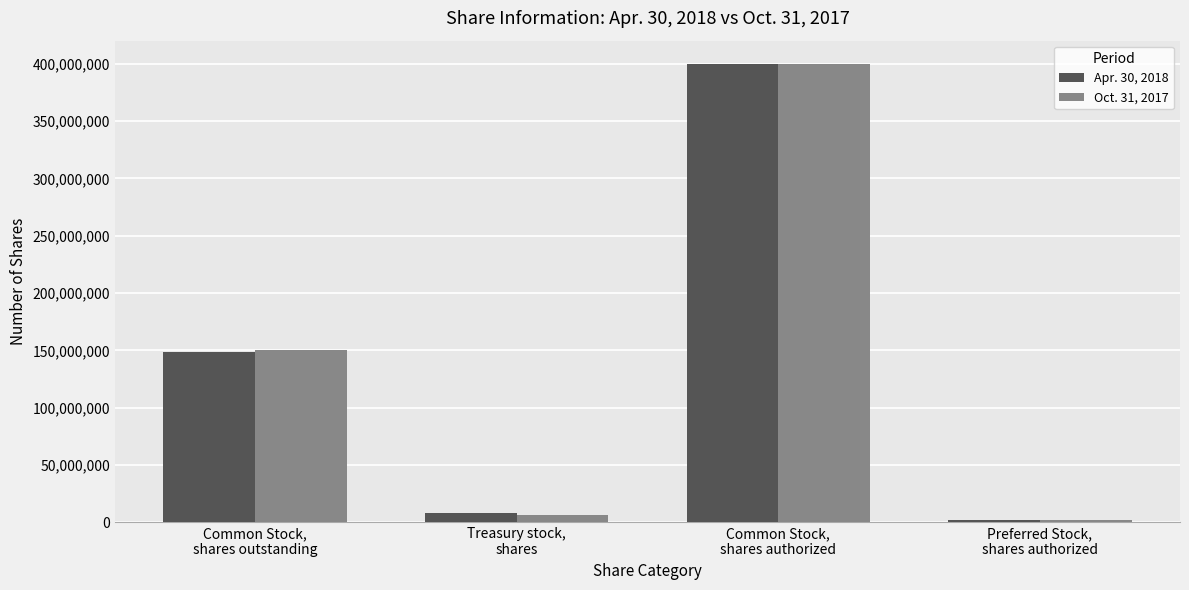

What are all the series names shown in the legend?

Apr. 30, 2018, Oct. 31, 2017